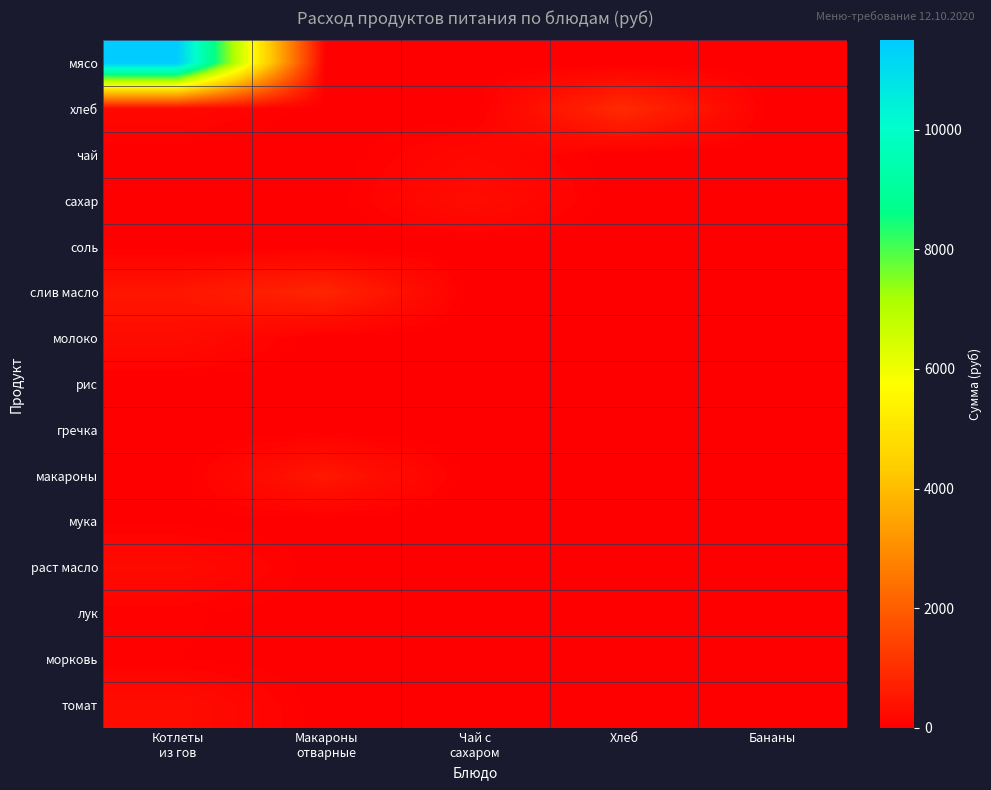

Reading left to right, extract all data points from this chart.

мясо: Котлеты
из гов=11497.5	Макароны
отварные=0.0	Чай с
сахаром=0.0	Хлеб=0.0	Бананы=0.0
хлеб: Котлеты
из гов=195.0	Макароны
отварные=0.0	Чай с
сахаром=0.0	Хлеб=917.8	Бананы=0.0
чай: Котлеты
из гов=0.0	Макароны
отварные=0.0	Чай с
сахаром=182.5	Хлеб=0.0	Бананы=0.0
сахар: Котлеты
из гов=40.1	Макароны
отварные=0.0	Чай с
сахаром=301.1	Хлеб=0.0	Бананы=0.0
соль: Котлеты
из гов=0.0	Макароны
отварные=13.1	Чай с
сахаром=0.0	Хлеб=0.0	Бананы=0.0
слив масло: Котлеты
из гов=480.6	Макароны
отварные=801.0	Чай с
сахаром=0.0	Хлеб=0.0	Бананы=0.0
молоко: Котлеты
из гов=291.6	Макароны
отварные=0.0	Чай с
сахаром=0.0	Хлеб=0.0	Бананы=0.0
рис: Котлеты
из гов=0.0	Макароны
отварные=0.0	Чай с
сахаром=0.0	Хлеб=0.0	Бананы=0.0
гречка: Котлеты
из гов=0.0	Макароны
отварные=0.0	Чай с
сахаром=0.0	Хлеб=0.0	Бананы=0.0
макароны: Котлеты
из гов=0.0	Макароны
отварные=511.0	Чай с
сахаром=0.0	Хлеб=0.0	Бананы=0.0
мука: Котлеты
из гов=26.3	Макароны
отварные=0.0	Чай с
сахаром=0.0	Хлеб=0.0	Бананы=0.0
раст масло: Котлеты
из гов=251.9	Макароны
отварные=0.0	Чай с
сахаром=0.0	Хлеб=0.0	Бананы=0.0
лук: Котлеты
из гов=59.1	Макароны
отварные=0.0	Чай с
сахаром=0.0	Хлеб=0.0	Бананы=0.0
морковь: Котлеты
из гов=45.6	Макароны
отварные=0.0	Чай с
сахаром=0.0	Хлеб=0.0	Бананы=0.0
томат: Котлеты
из гов=299.8	Макароны
отварные=0.0	Чай с
сахаром=0.0	Хлеб=0.0	Бананы=0.0